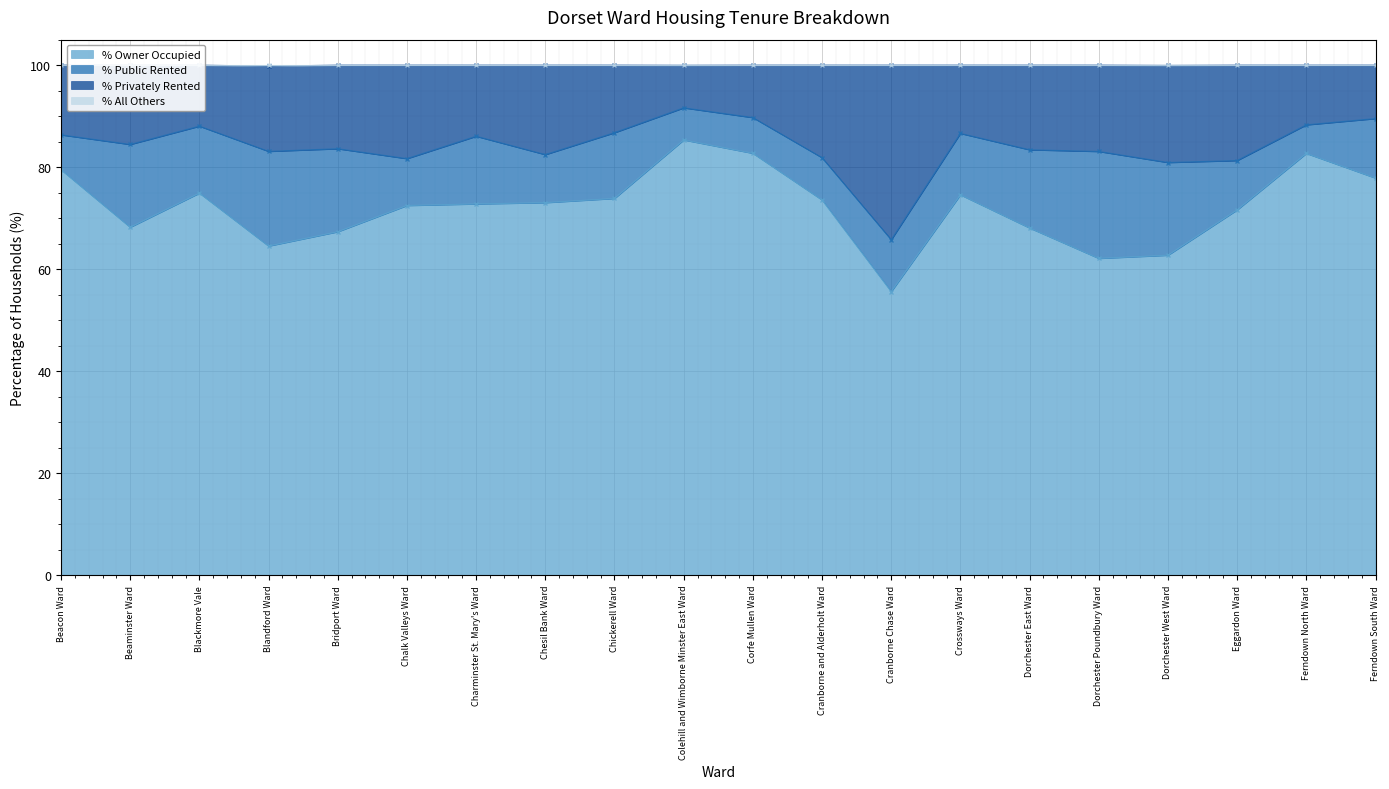

Which category has the lowest value in the % Owner Occupied series?

Cranborne Chase Ward